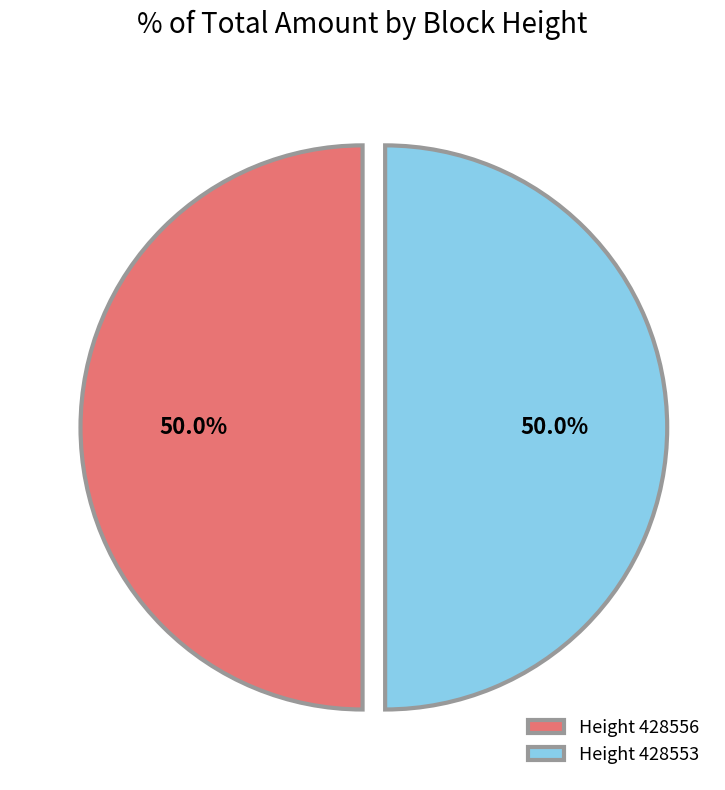

What is the ratio of the value at Height 428553 to the value at Height 428556?

1.0